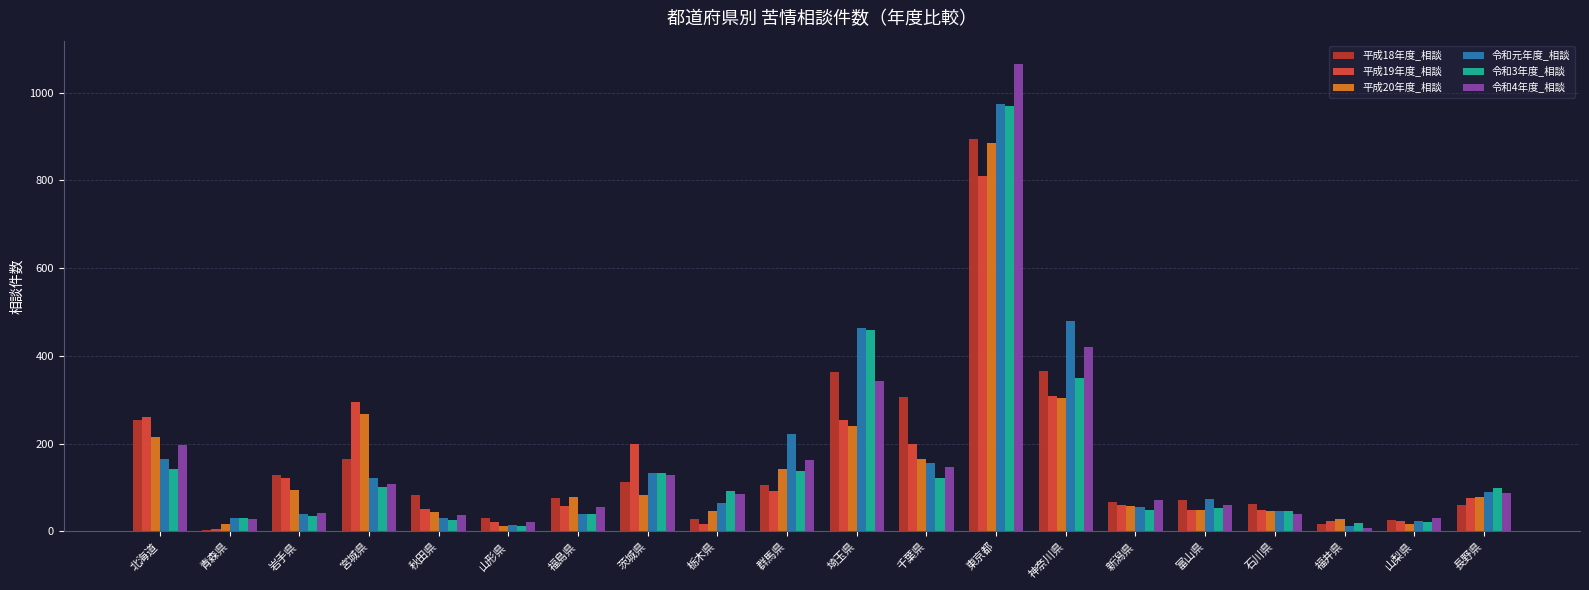

At which category does the chart reach its peak across all series?

東京都